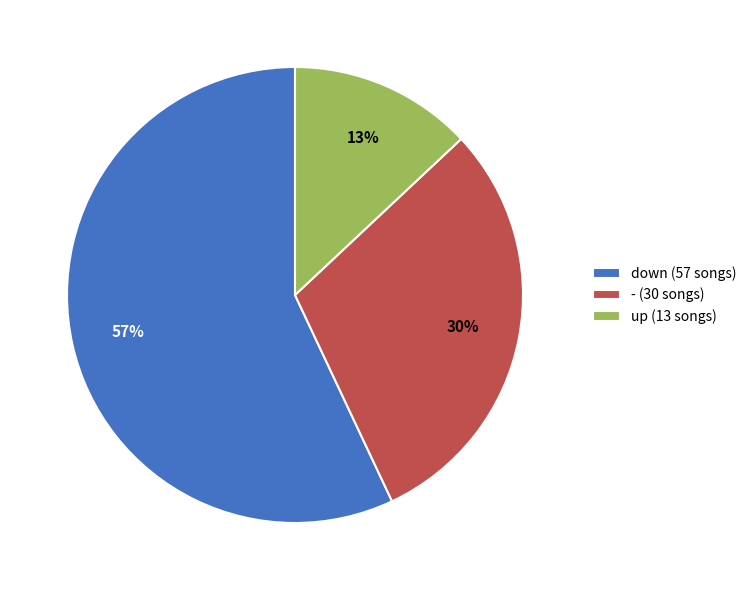

To the nearest percent, what is the difference between the largest and smallest slice percentages?

44%